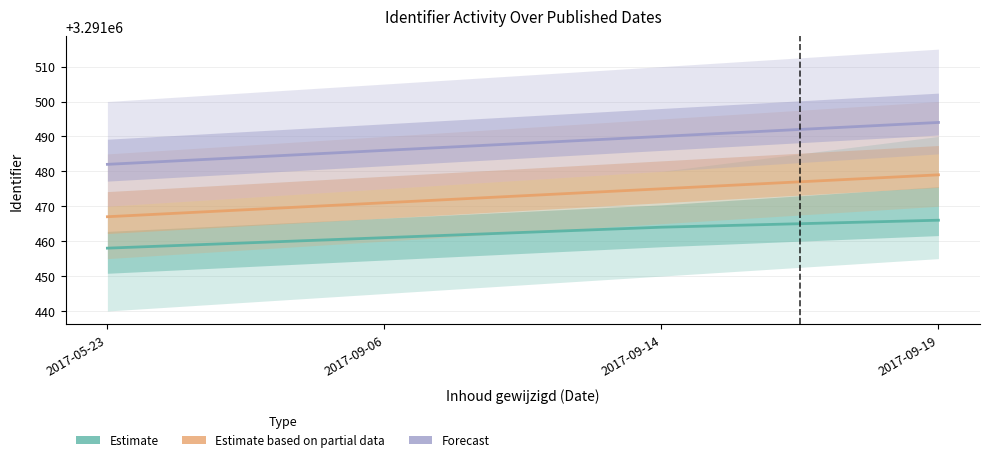

What are all the series names shown in the legend?

Estimate, Estimate based on partial data, Forecast